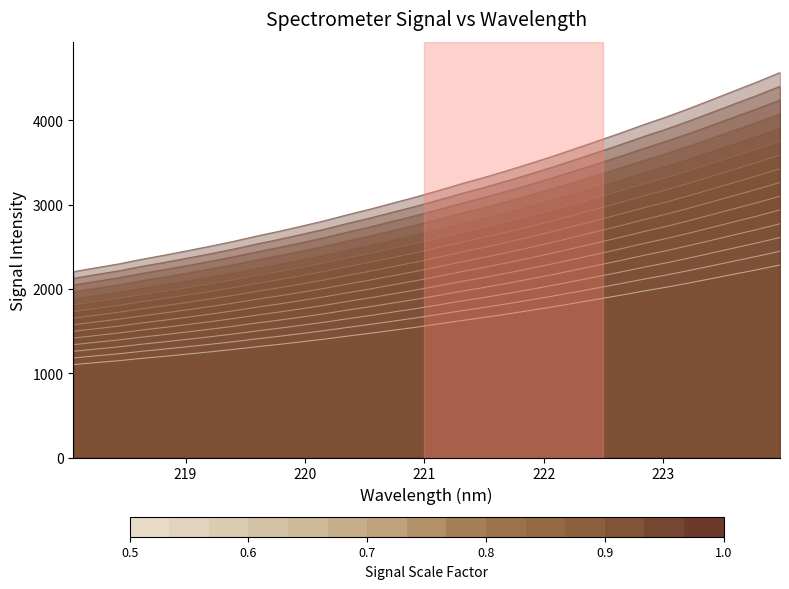

What is the maximum value shown in the chart?

4567.2